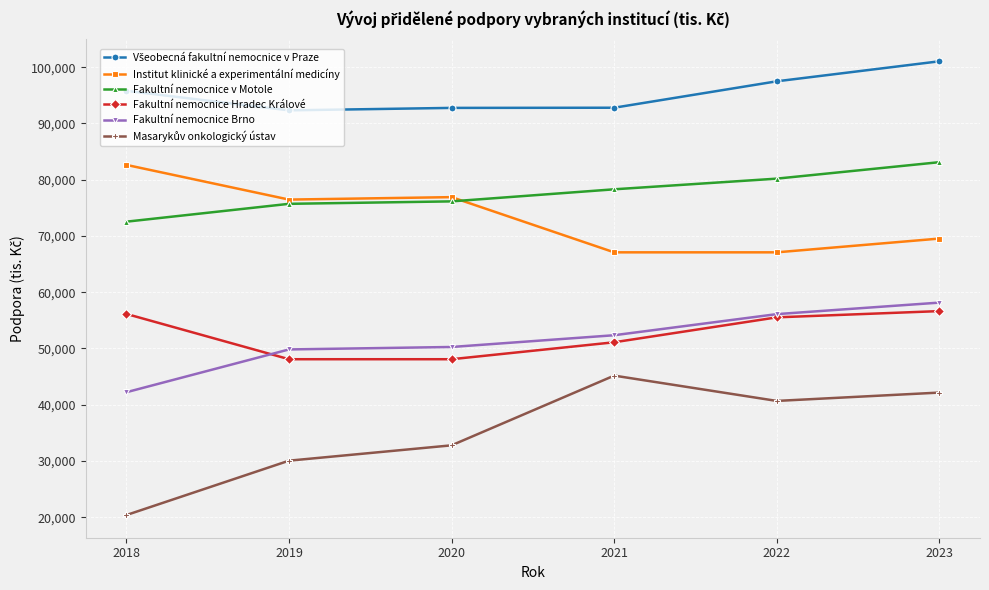

Is it true that Fakultní nemocnice Brno equals 52354.1 at 2021?

True